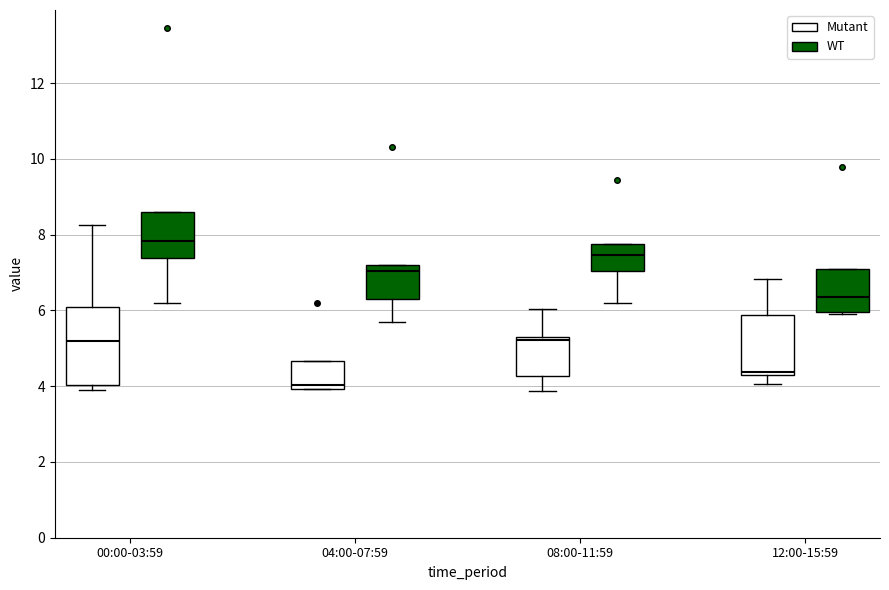

Reading left to right, transcribe this box plot: for each box, give where its median line is, the range the box spans, and where its two whiskers end, as read against the y-axis. The values are not printed on the chart, so give them approximately, as read against the axis.

00:00-03:59 (Mutant): median 5.2, box 4.0 to 6.2, whiskers 4.0 (just below the box's lower edge) to 8.2
00:00-03:59 (WT): median 7.8, box 7.4 to 8.6, whiskers 6.2 to 8.6
04:00-07:59 (Mutant): median 4.0 (just above the box's lower edge), box 4.0 to 4.6, whiskers 4.0 to 4.6
04:00-07:59 (WT): median 7.0, box 6.4 to 7.2, whiskers 5.8 to 7.2
08:00-11:59 (Mutant): median 5.2, box 4.2 to 5.4, whiskers 3.8 to 6.0
08:00-11:59 (WT): median 7.4, box 7.0 to 7.8, whiskers 6.2 to 7.8
12:00-15:59 (Mutant): median 4.4 (just above the box's lower edge), box 4.4 to 5.8, whiskers 4.0 to 6.8
12:00-15:59 (WT): median 6.4, box 6.0 to 7.0, whiskers 5.8 to 7.0